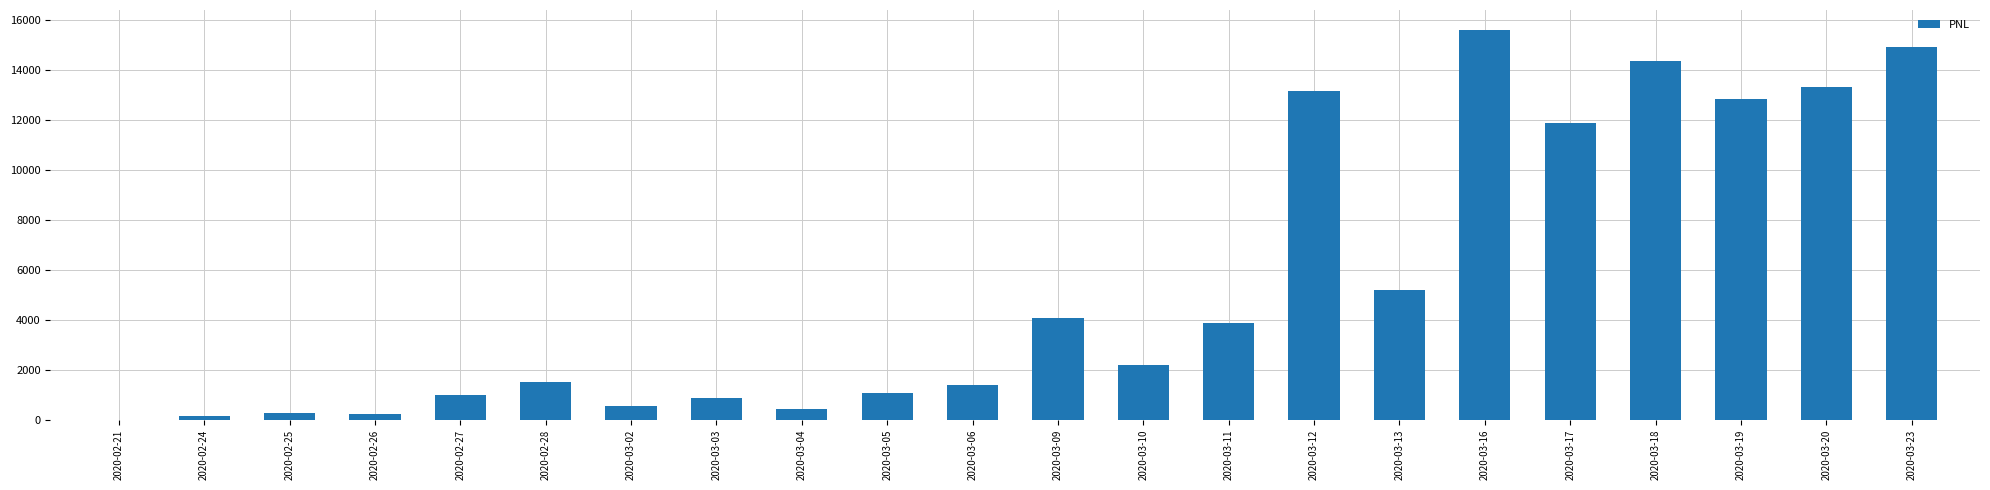

Approximately how many times larger is the value at 2020-02-25 compared to 2020-03-06?

0.2